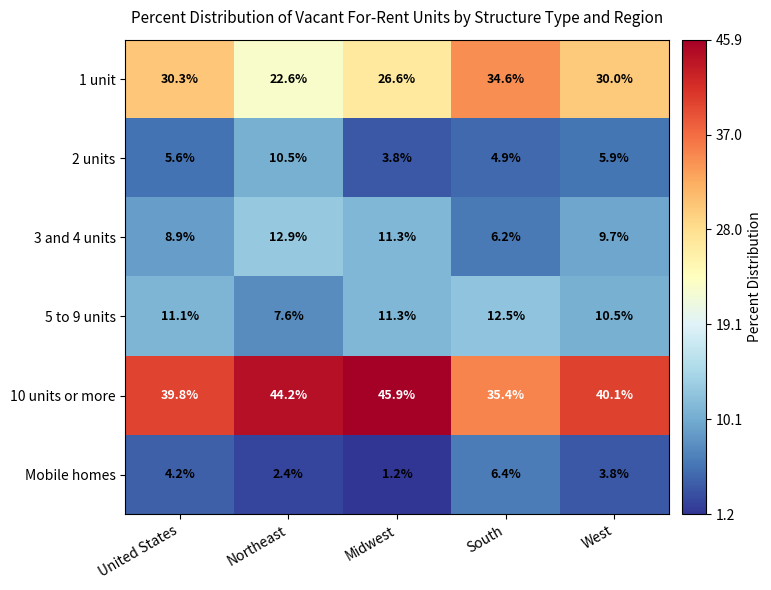

Read the 10 units or more value at United States.

39.8